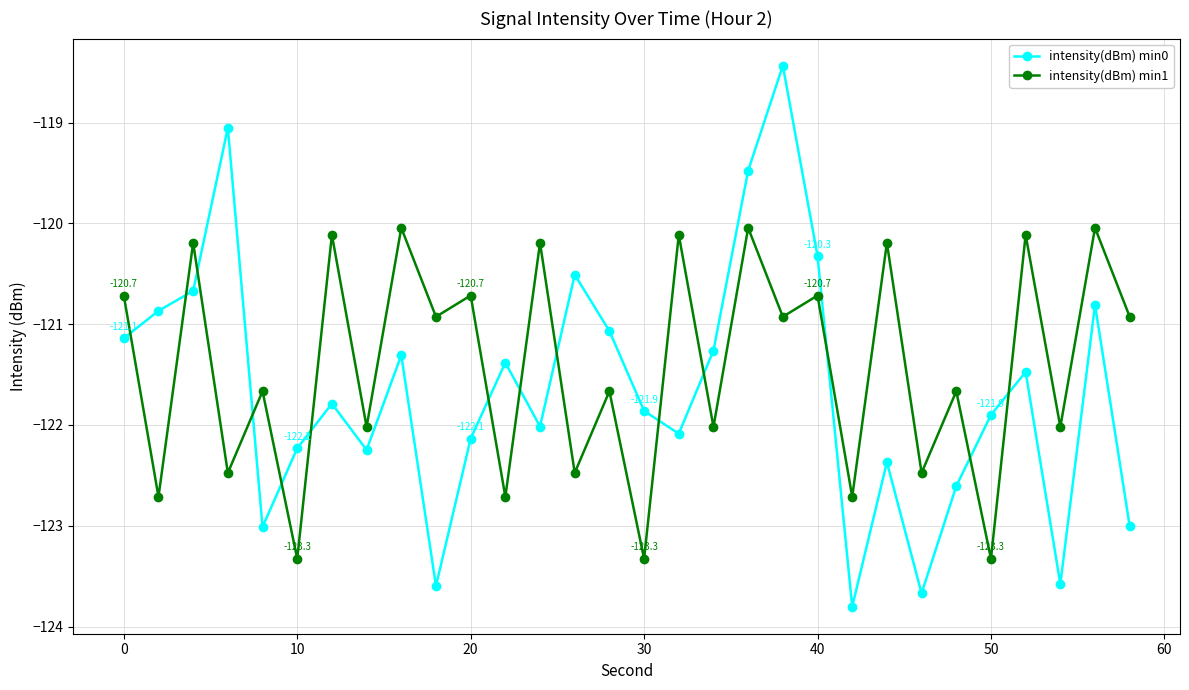

What is the difference between the second highest and minimum values in the intensity(dBm) min0 series?

4.8